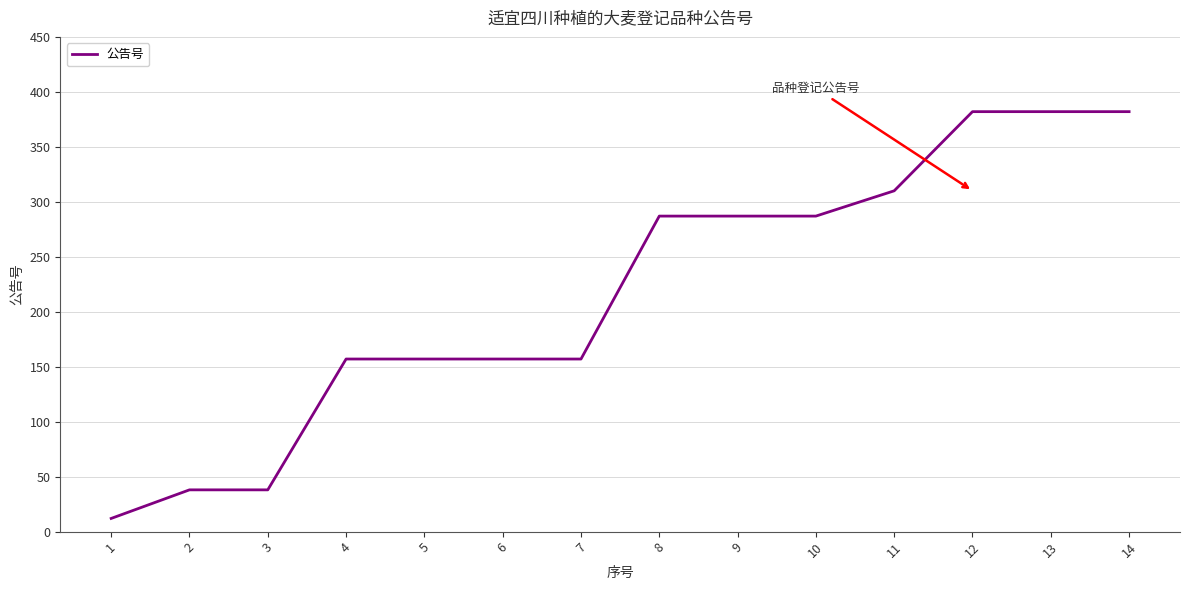

The chart shows a value of 287 at 9. True or false?

True